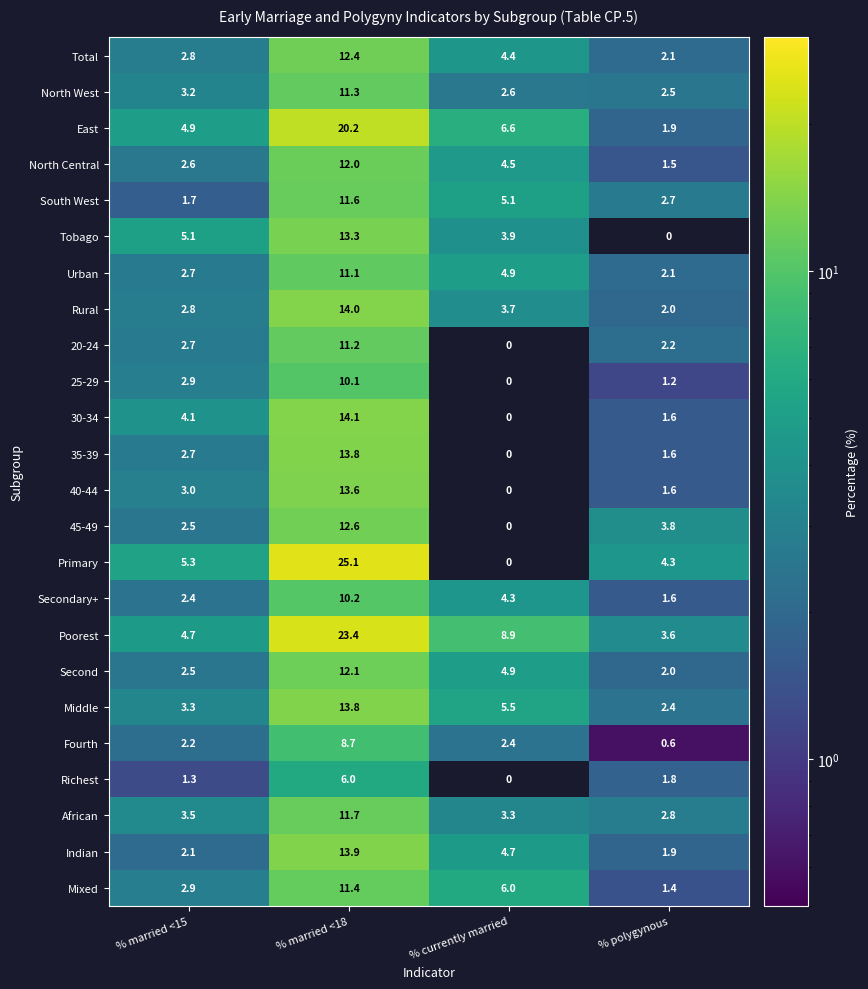

The value of 40-44 at % polygynous is 1.6. True or false?

True